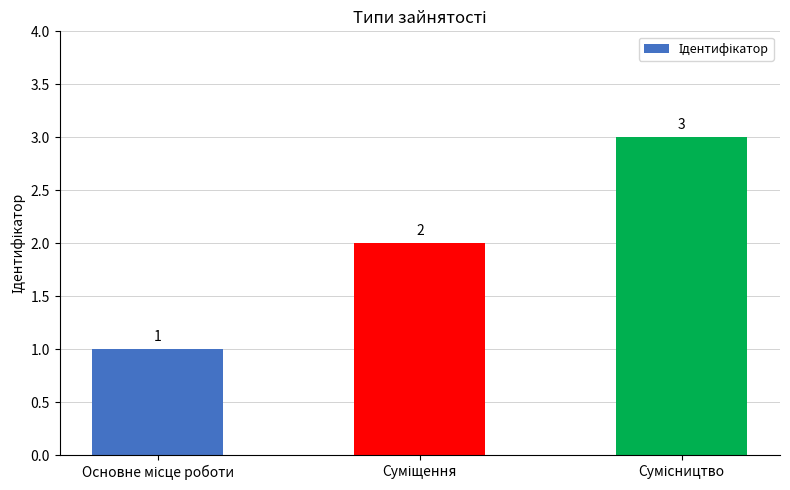

How many values are between 1 and 3?

3